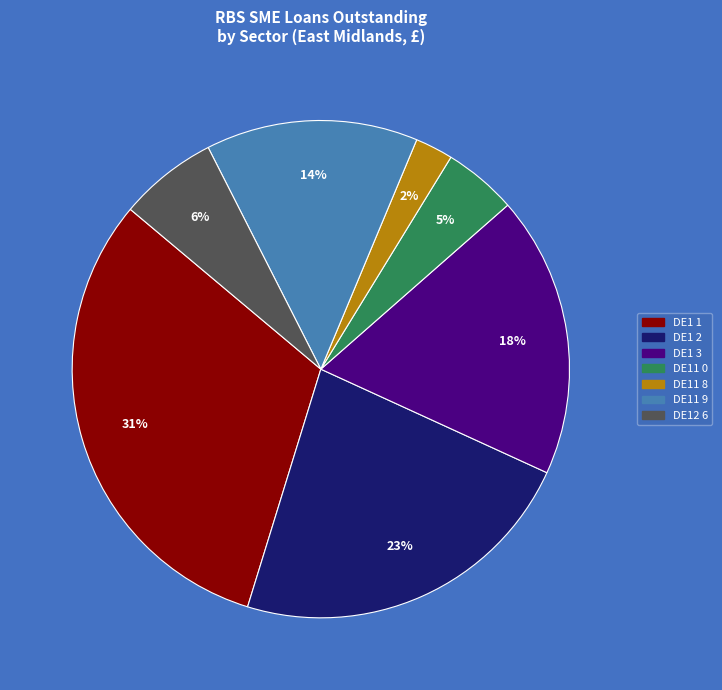

To the nearest percent, what is the average slice percentage?

14%